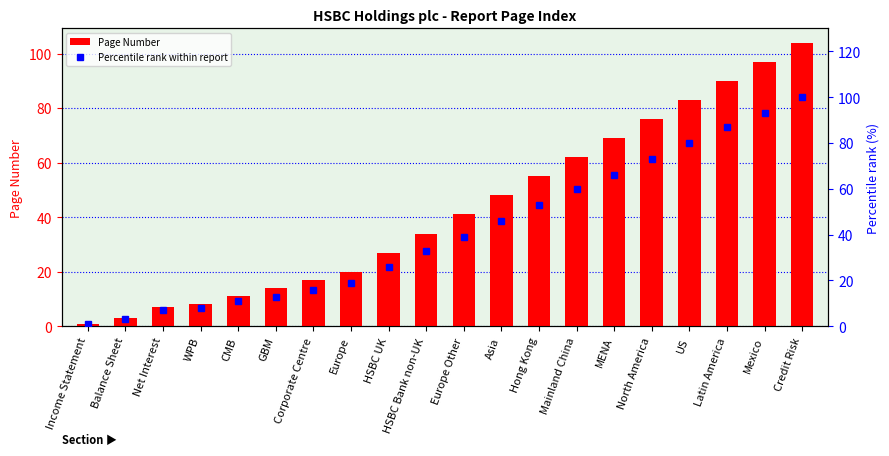

Which label corresponds to the largest value in the chart?

Credit Risk